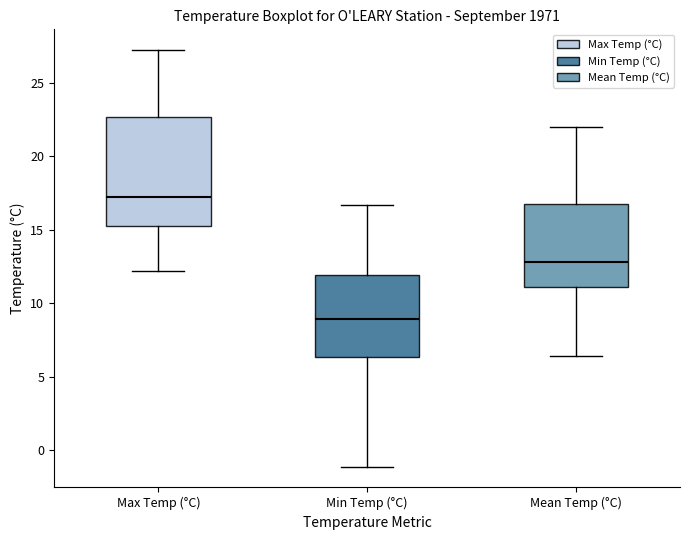

Reading left to right, transcribe this box plot: for each box, give where its median line is, the range the box spans, and where its two whiskers end, as read against the y-axis. The values are not printed on the chart, so give them approximately, as read against the axis.

Max Temp (°C): median 17.0, box 15.5 to 22.5, whiskers 12.0 to 27.0
Min Temp (°C): median 9.0, box 6.5 to 12.0, whiskers -1.0 to 16.5
Mean Temp (°C): median 13.0, box 11.0 to 16.5, whiskers 6.5 to 22.0